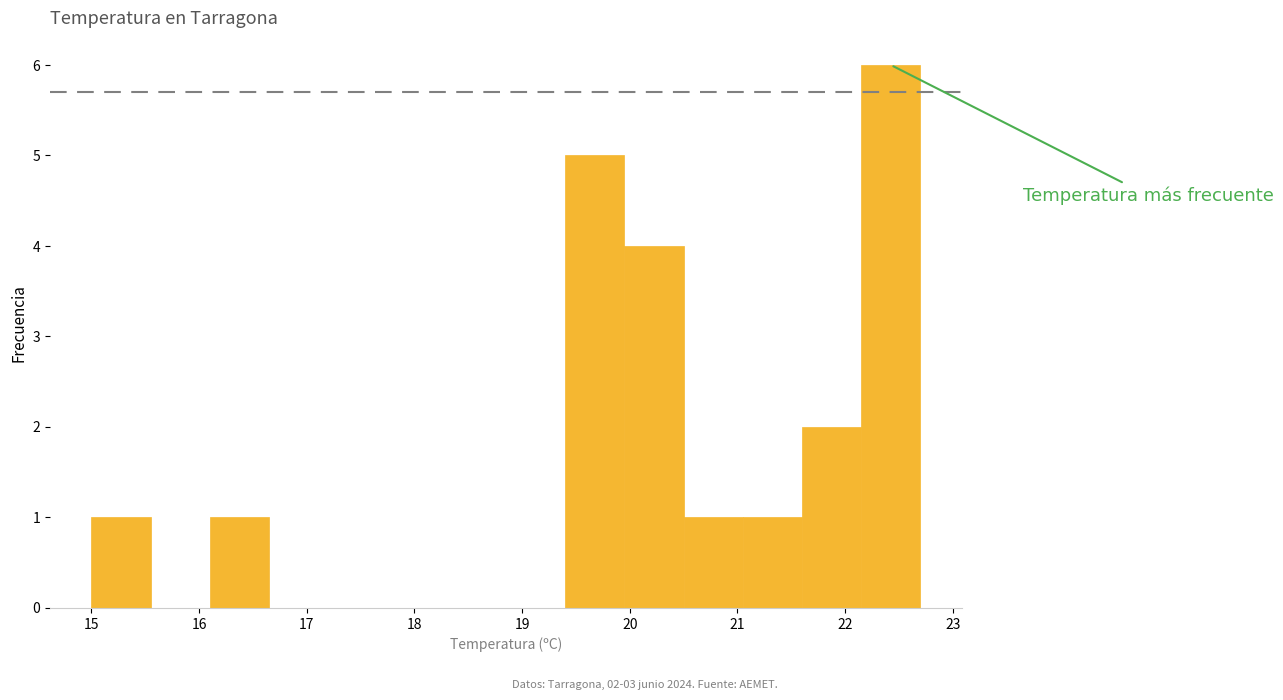

Which range on the x-axis has the tallest bar?

22.15 to 22.70